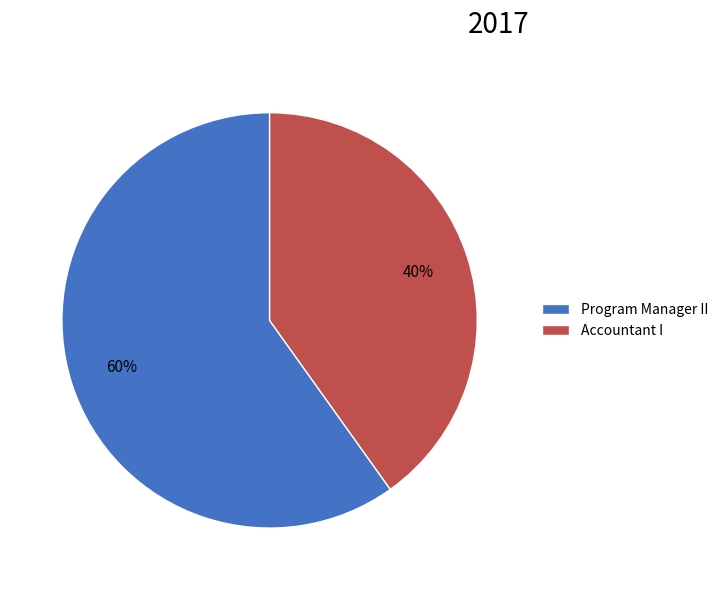

Which slice is the largest?

Program Manager II